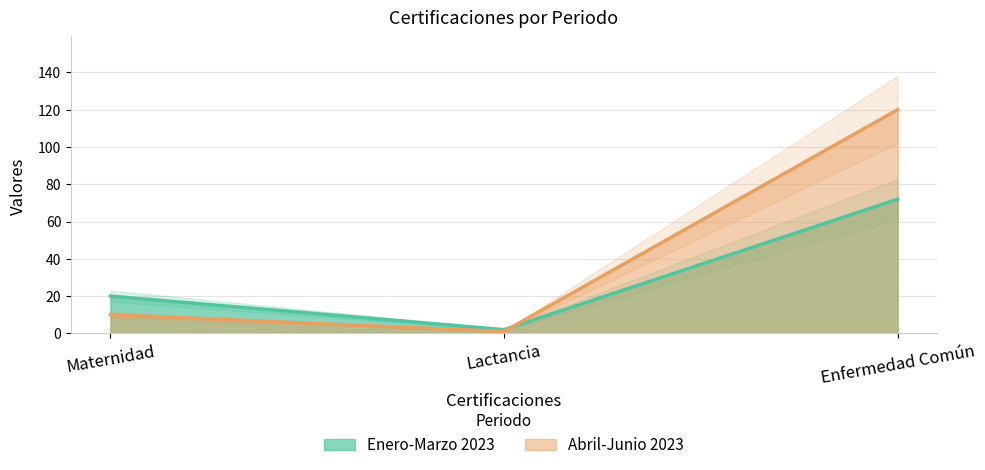

How many values in the Abril-Junio 2023 series exceed 10?

1